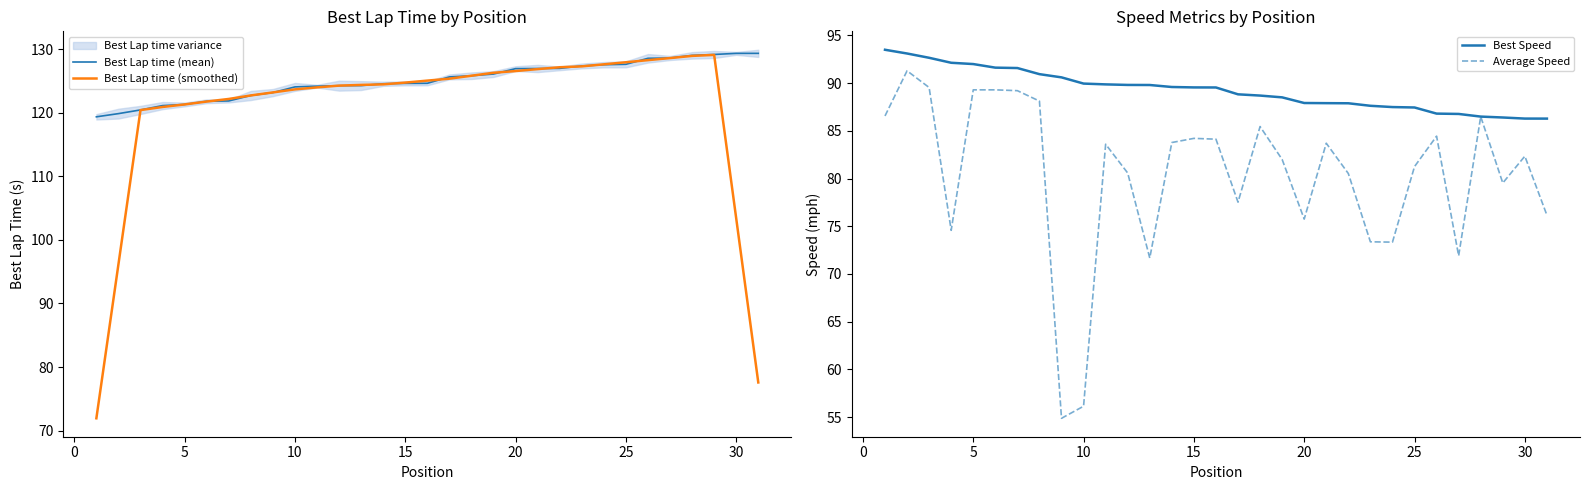

How many series are shown in this chart?

4